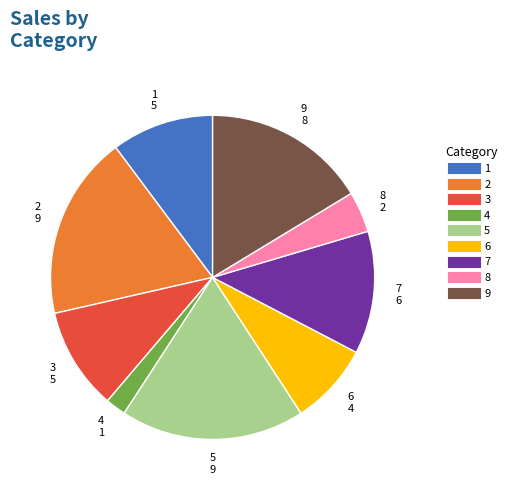

How many segments does this pie chart have?

9